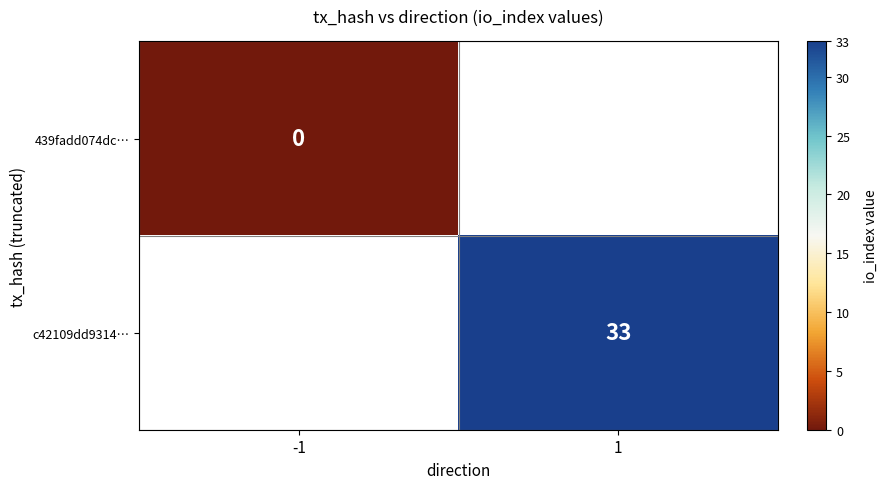

True or false: c42109dd9314… has a value of 22 at 1.

False